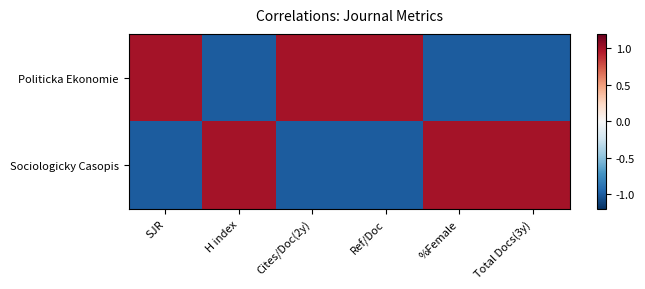

Count the number of categories in the chart.

6